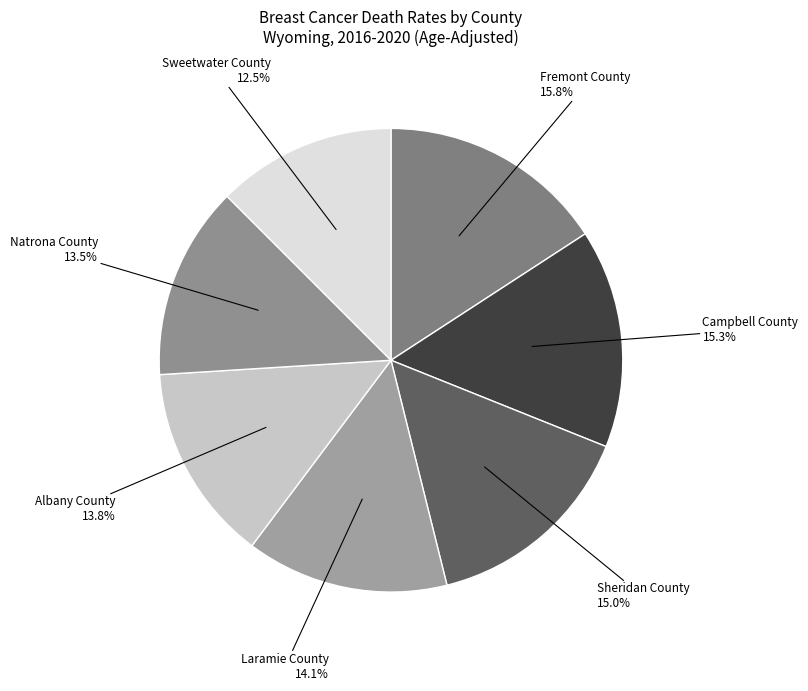

Which slice is the smallest?

Sweetwater County